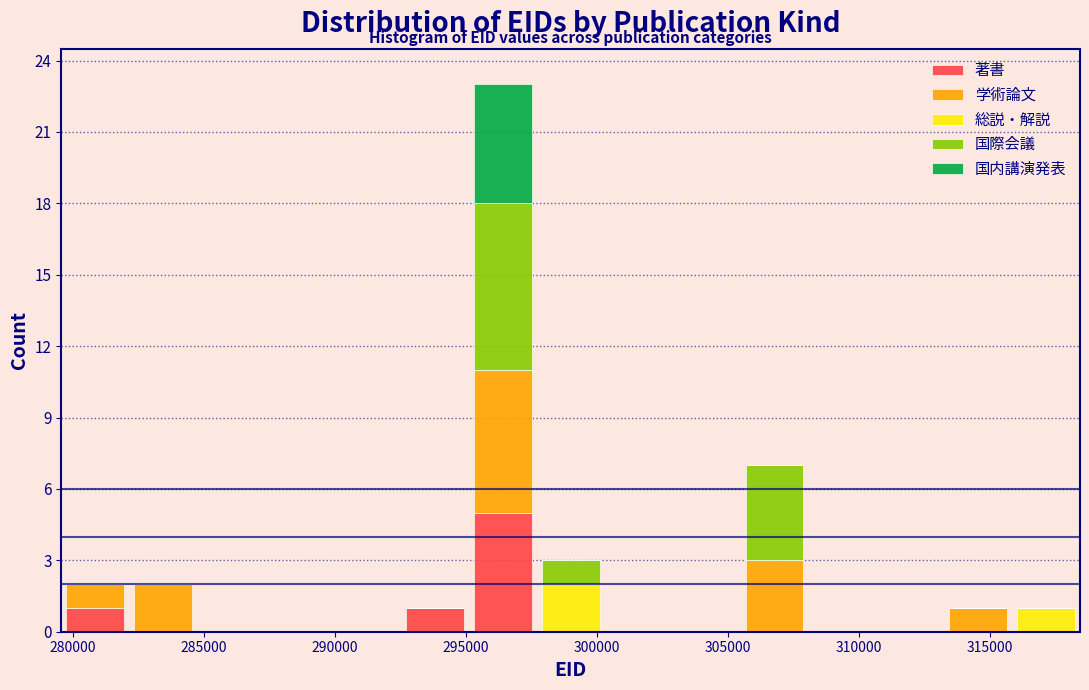

What is the total height of the stacked bar covering 305500 to 308000 on the x-axis? Neither the bar edges nor the heights are printed on the chart, so give them approximately, as read against the axes.

7